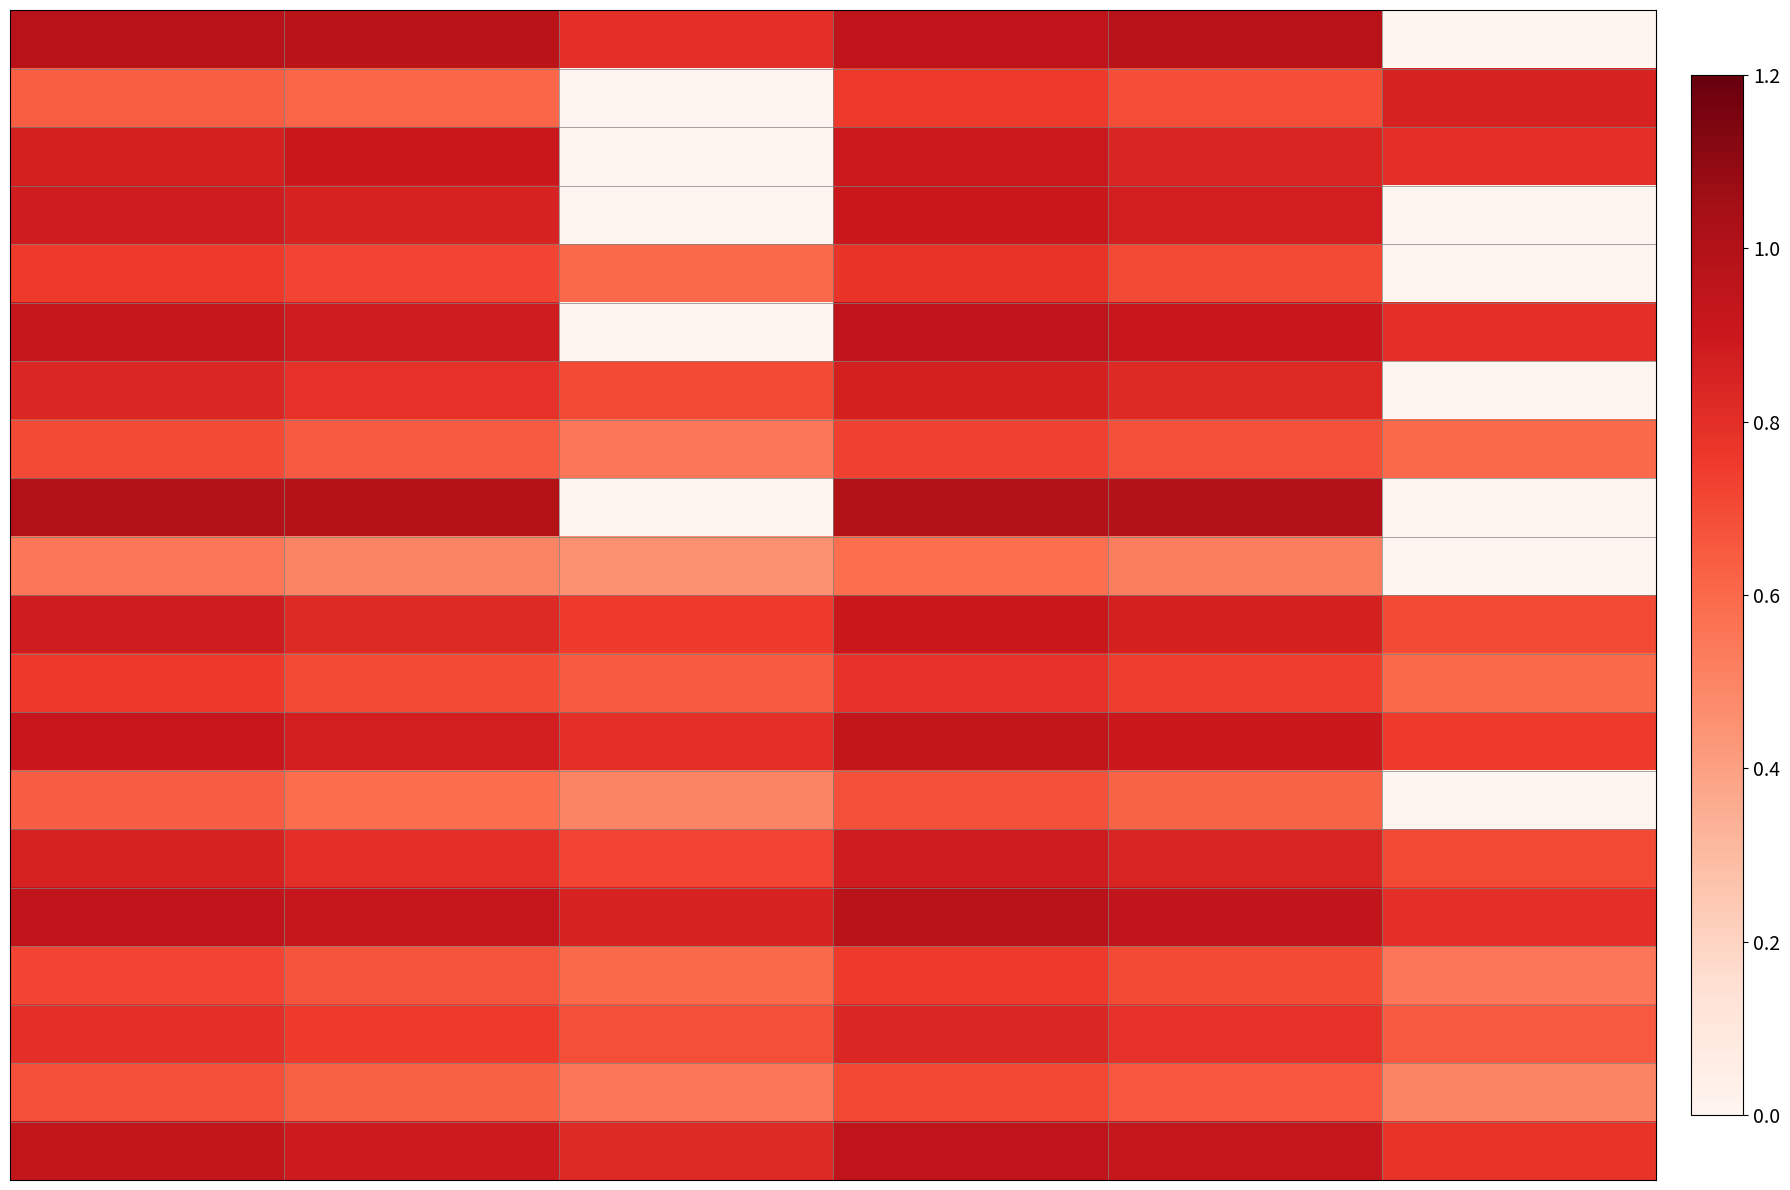

At how many categories does at least one series exceed 0?

6